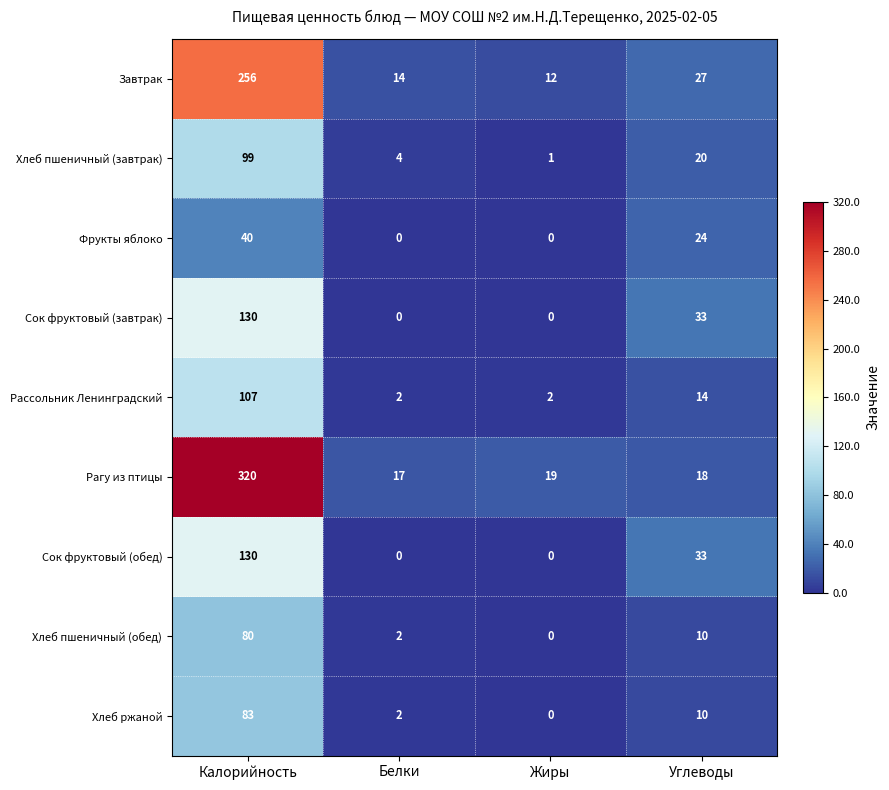

What is the greatest value displayed?

320